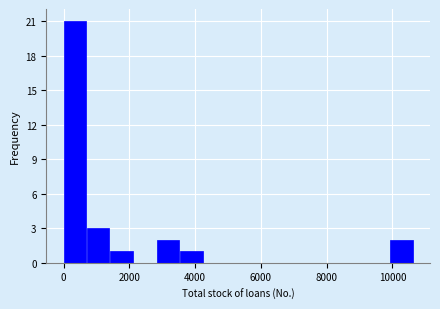

Read against the x-axis, roughly where is the centre of the tallest bar?

400